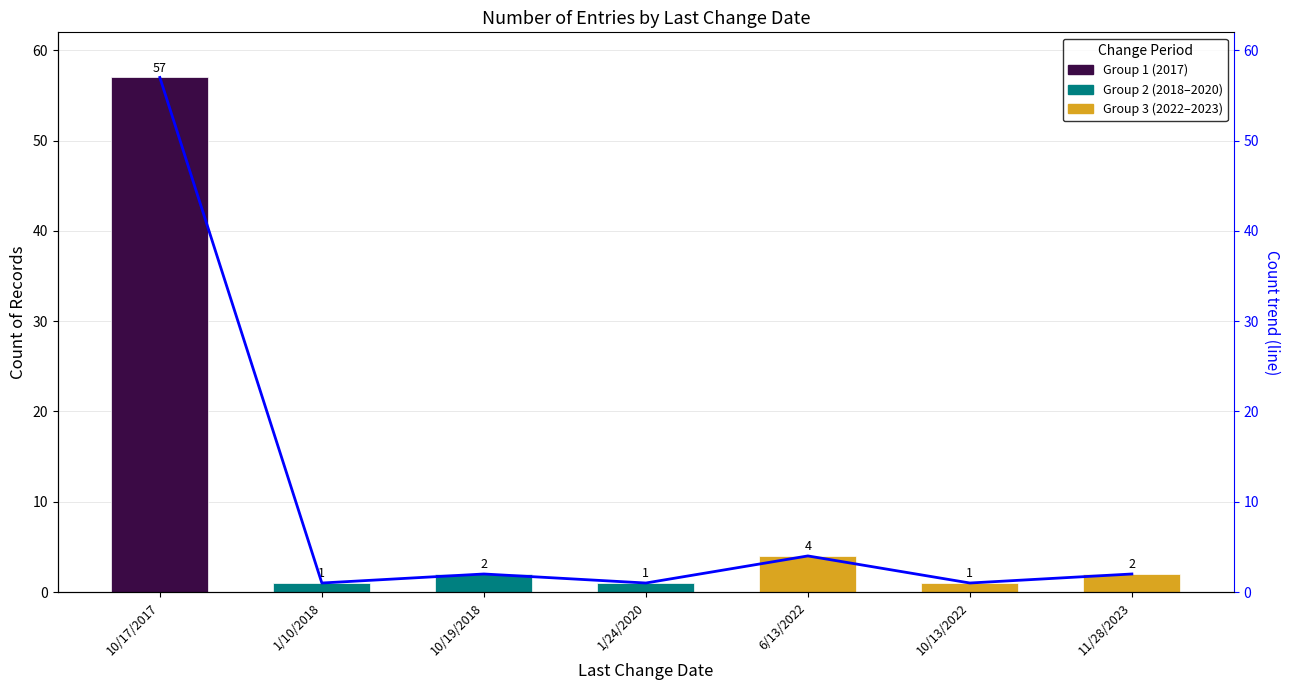

What is the label of the 3rd bar from the left?

10/19/2018